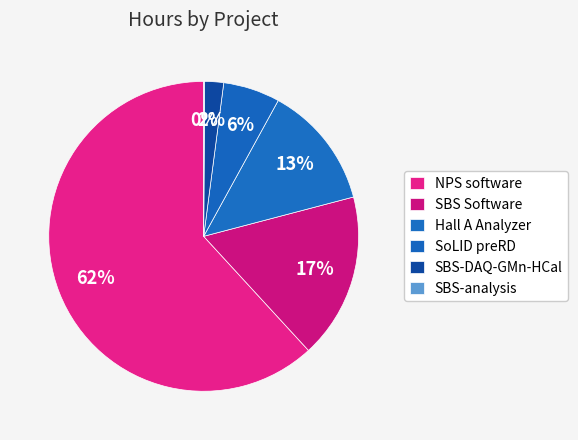

How many slices are in this pie chart?

6